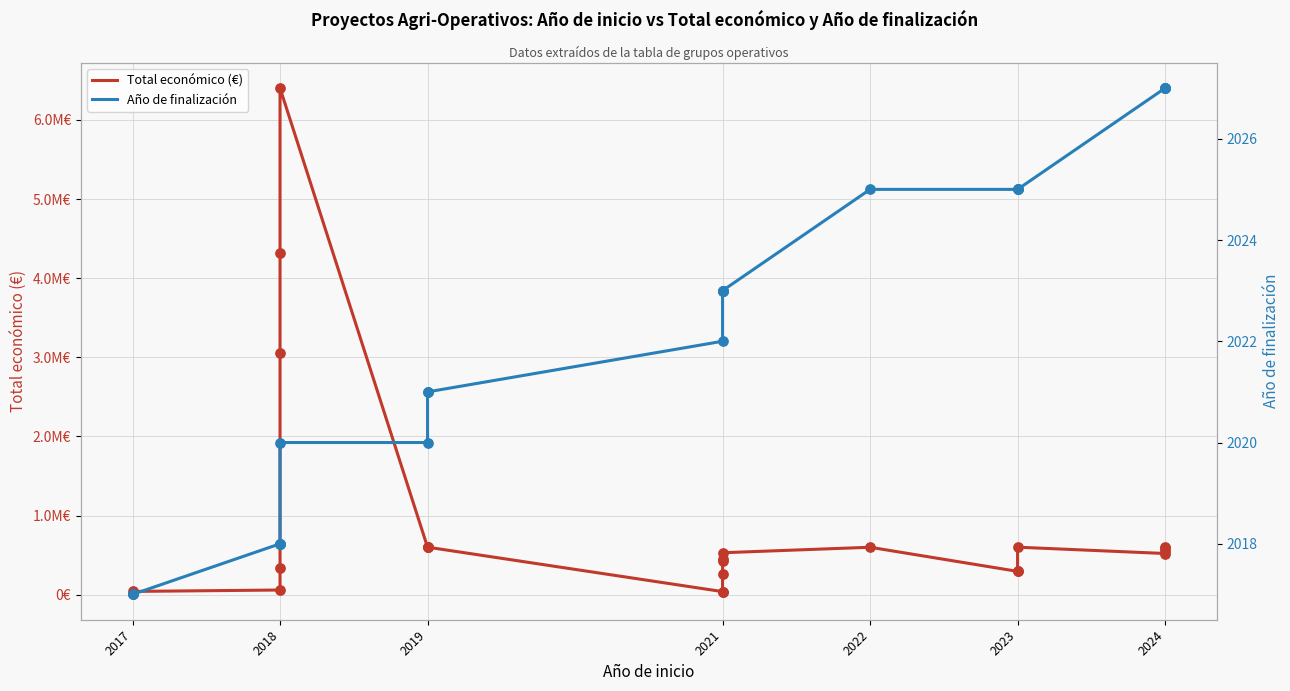

Which series reaches the minimum Y coordinate?

Año de finalización